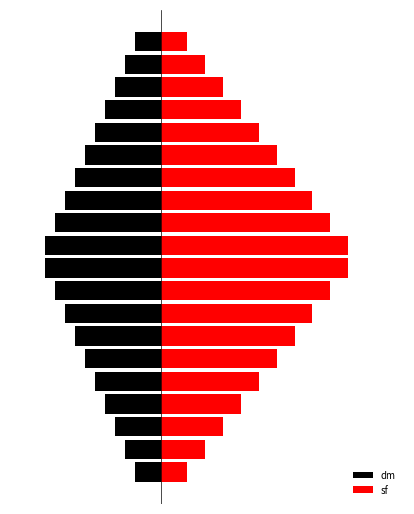

What is the sum of the sf values at 0 and 12?

8.8